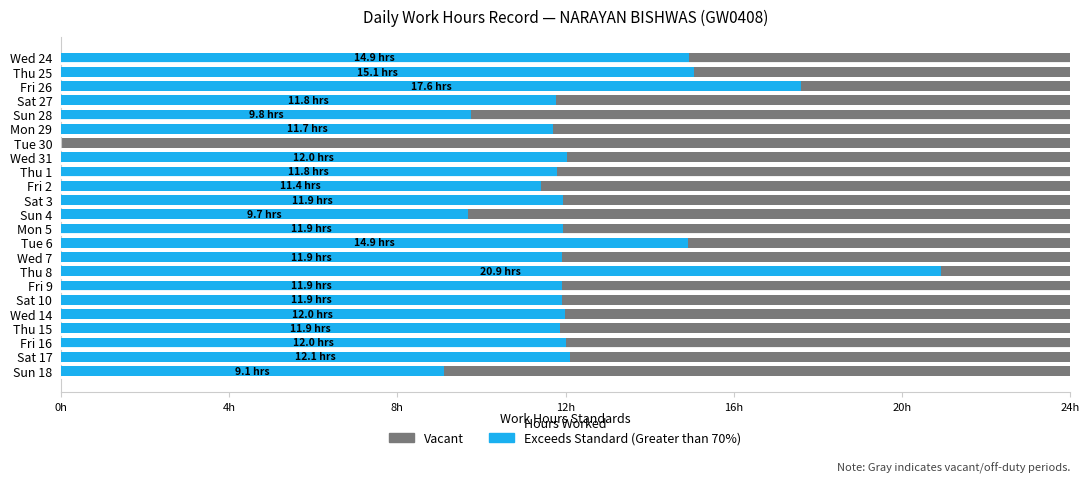

What is the sum of all values?

278.3